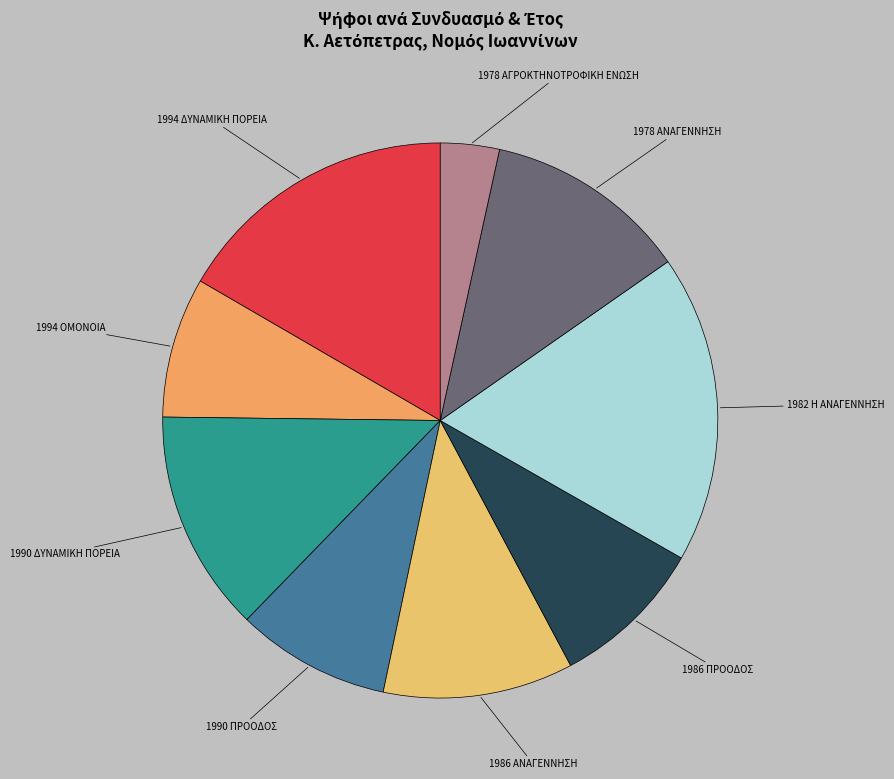

Is there a majority slice in this chart?

No